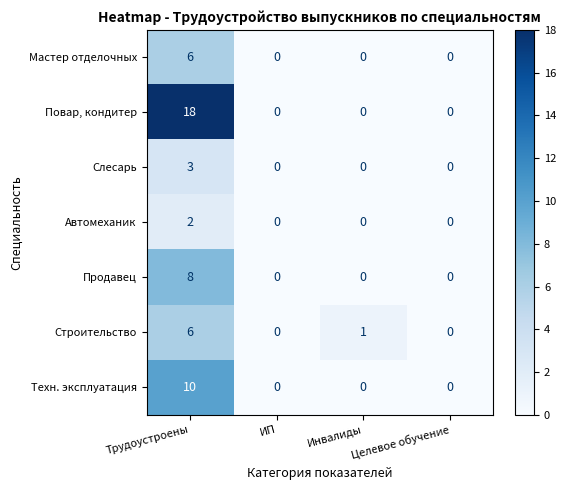

What is the total value across all series at Инвалиды?

1